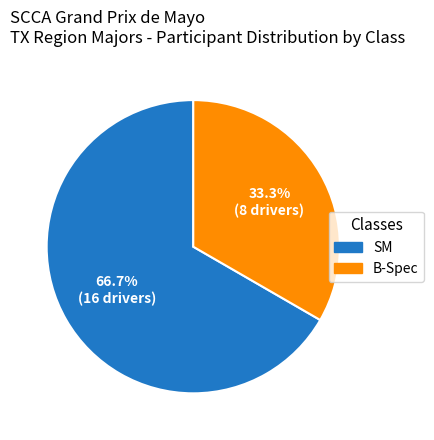

True or false: B-Spec accounts for 33% of the total.

True